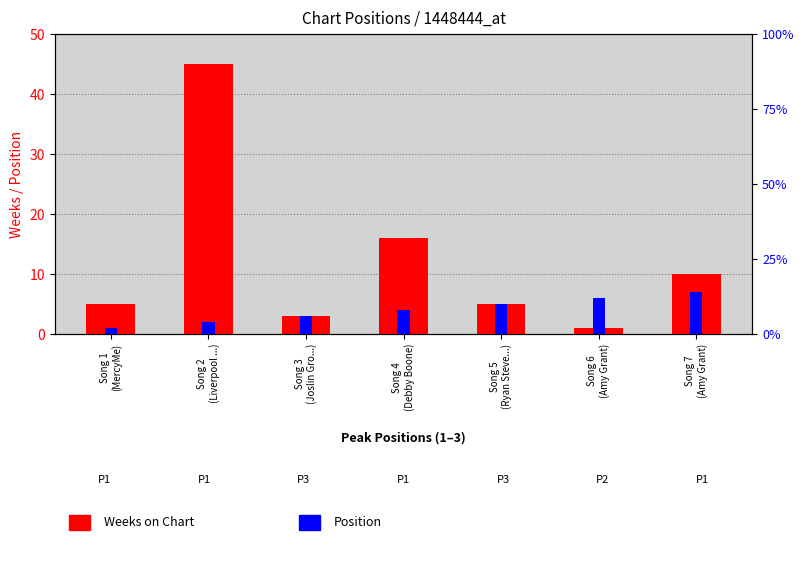

At which label does the data first exceed 5?

Song 2
(Liverpool ...)